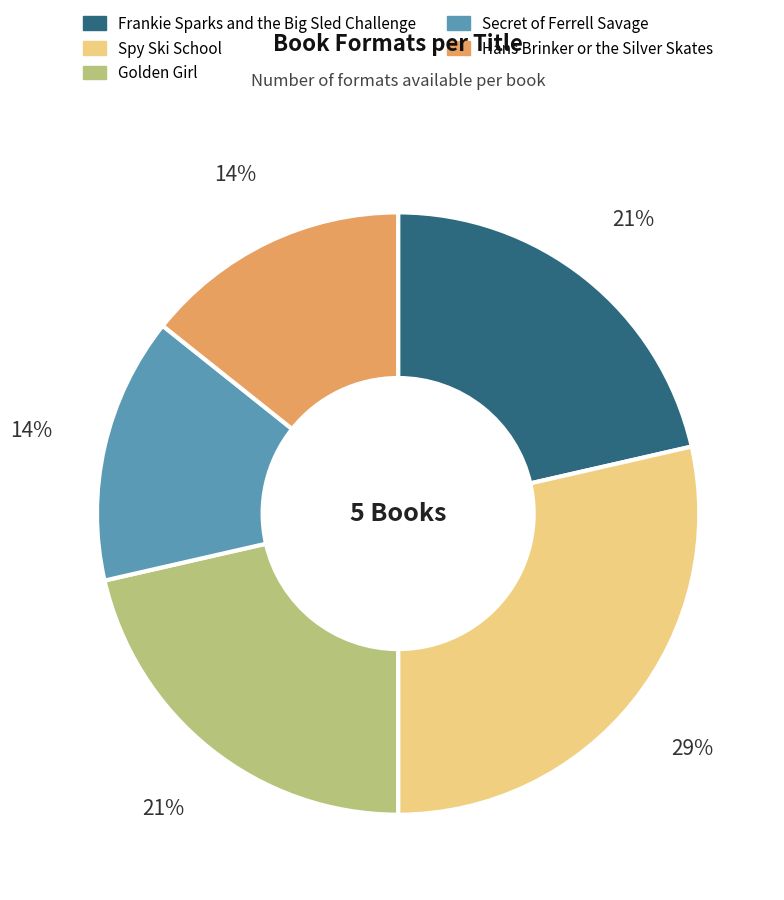

To the nearest percent, what is the average slice percentage?

20%